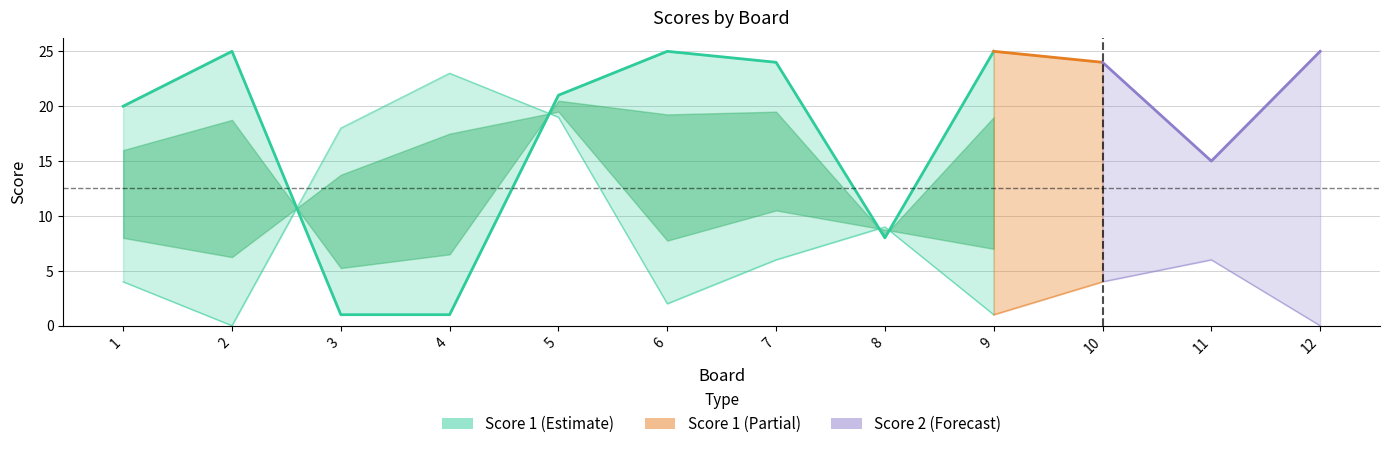

Which series has the largest total across all categories?

Score 1